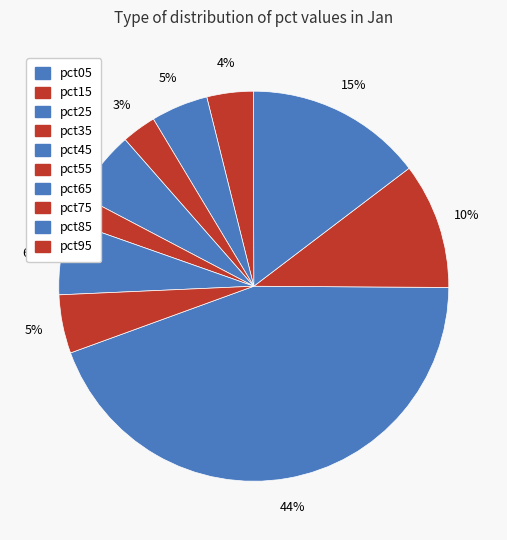

To the nearest percent, what portion does pct85 represent?

6%